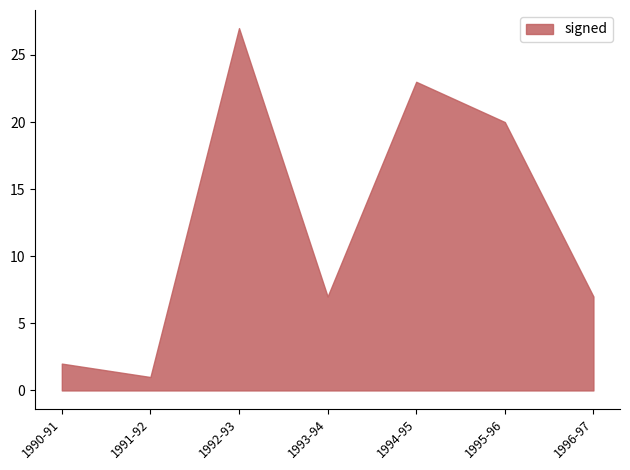

Reading right to left, list all the values displayed in this chart.

7	20	23	7	27	1	2